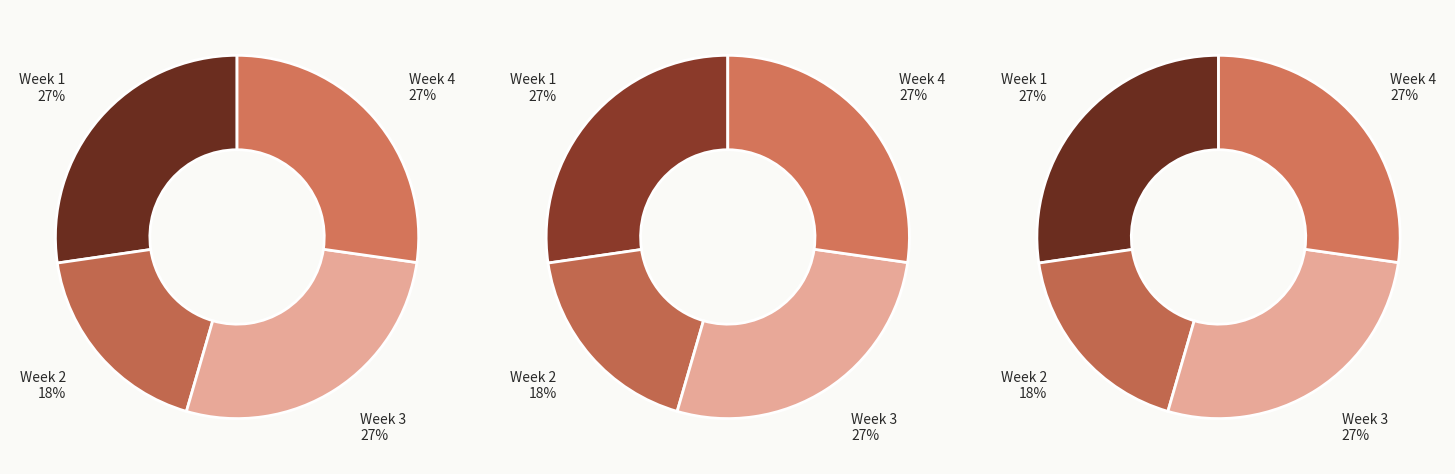

Is Day 18 the majority of the pie?

No